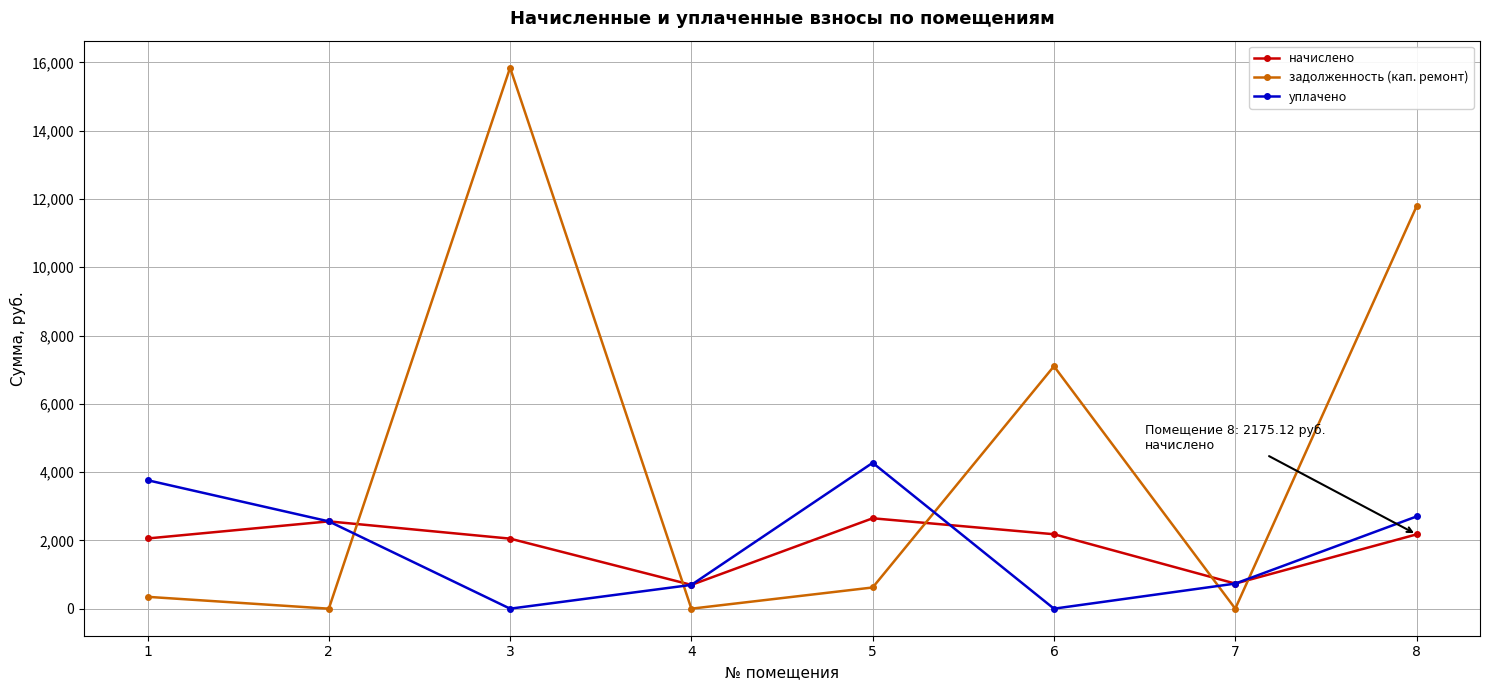

True or false: начислено has more than 1 interior local peaks.

True